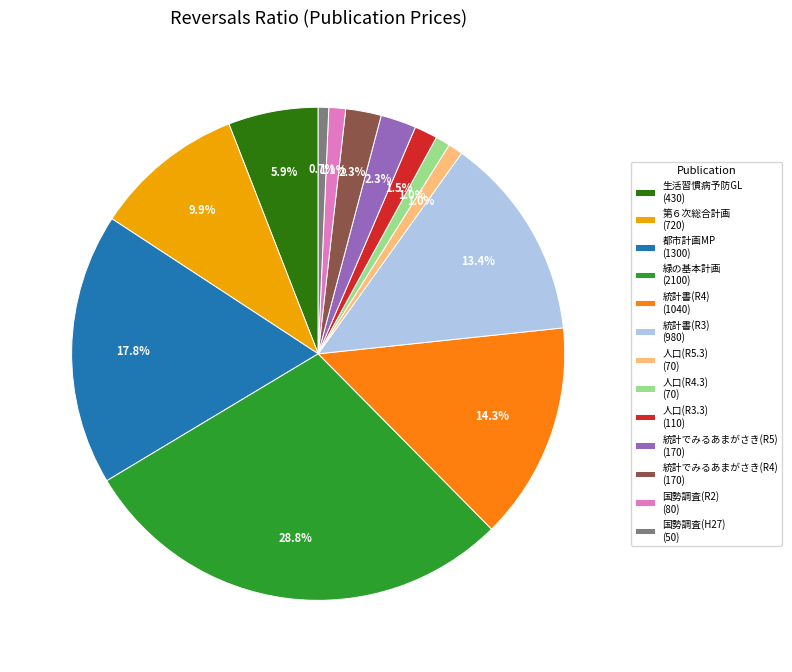

Does any single category account for the majority?

No